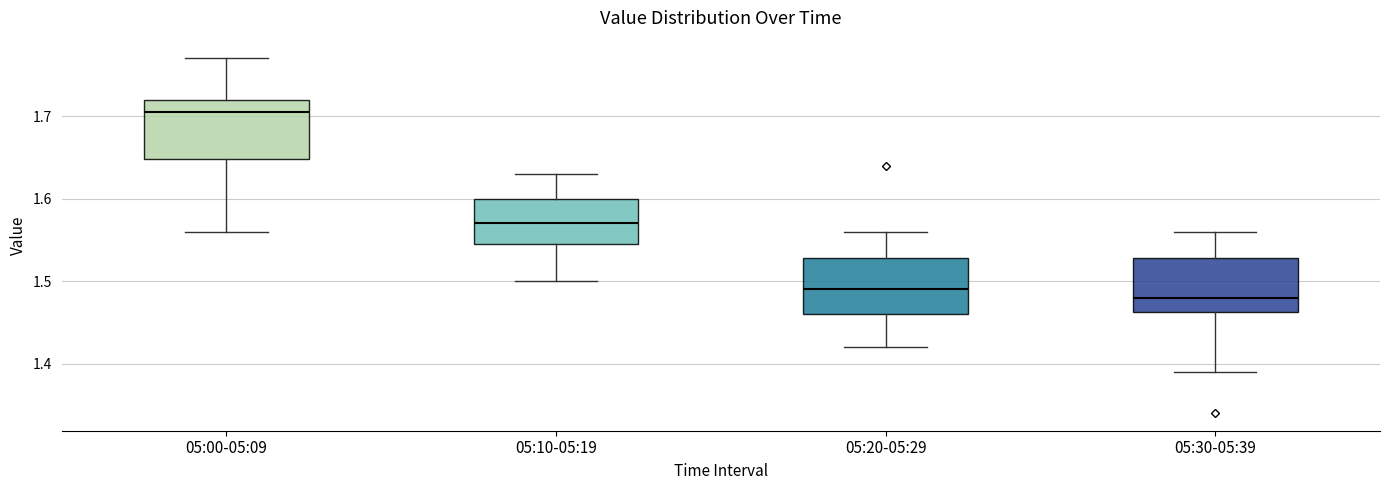

Reading left to right, transcribe this box plot: for each box, give where its median line is, the range the box spans, and where its two whiskers end, as read against the y-axis. The values are not printed on the chart, so give them approximately, as read against the axis.

05:00-05:09: median 1.71, box 1.65 to 1.72, whiskers 1.56 to 1.77
05:10-05:19: median 1.57, box 1.55 to 1.60, whiskers 1.50 to 1.63
05:20-05:29: median 1.49, box 1.46 to 1.53, whiskers 1.42 to 1.56
05:30-05:39: median 1.48, box 1.46 to 1.53, whiskers 1.39 to 1.56